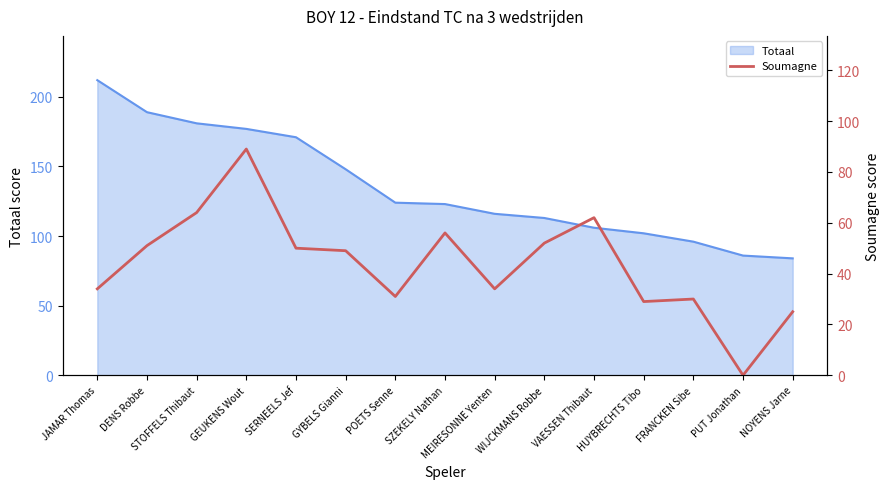

What is the label of the 4th point from the right?

HUYBRECHTS Tibo